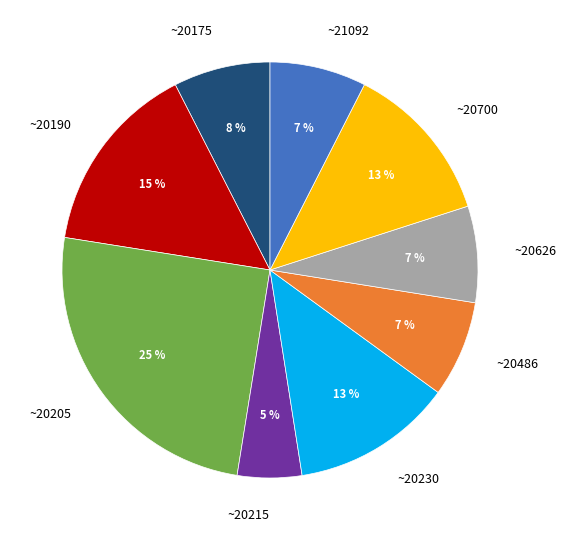

Is there a majority slice in this chart?

No